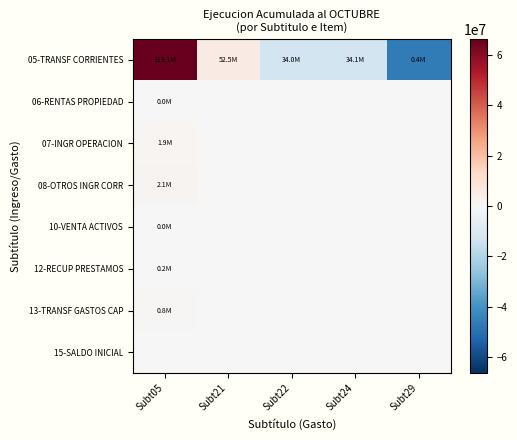

What is the total value across all series at Subt22?

-13812370.0